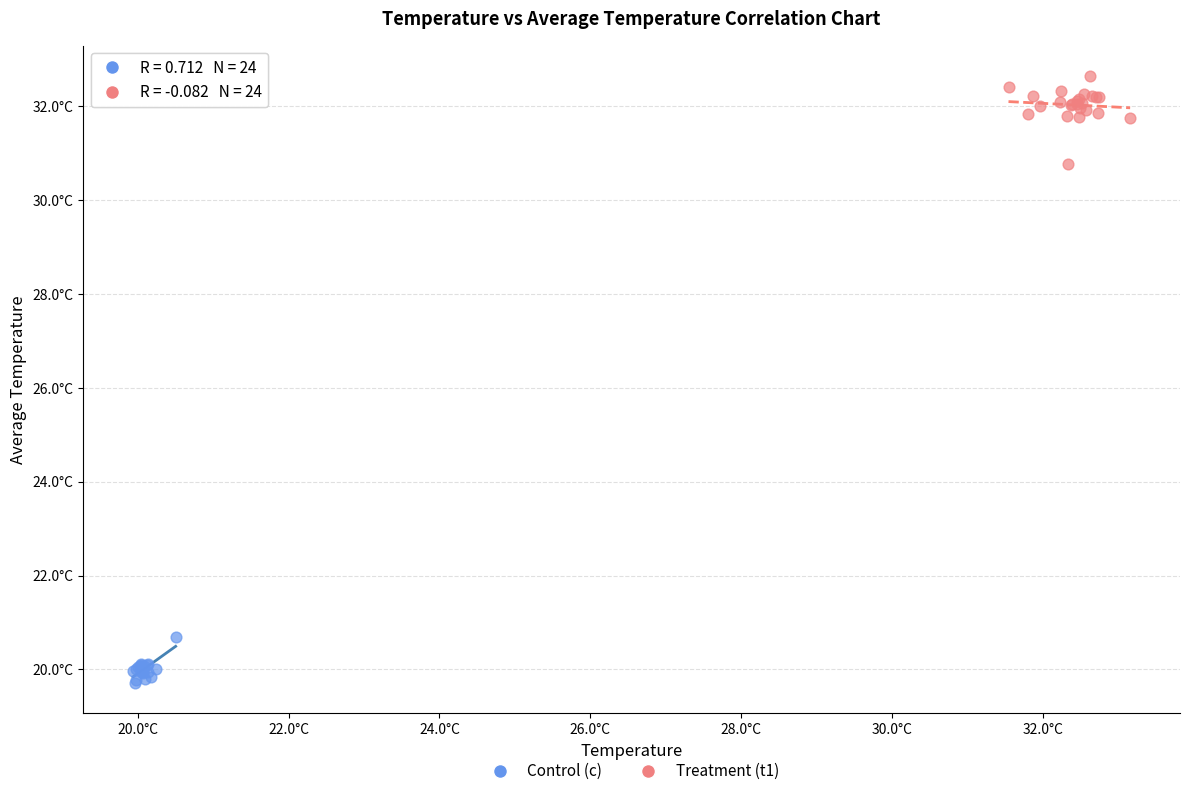

Which series contains the lowest Y value?

Control (c)